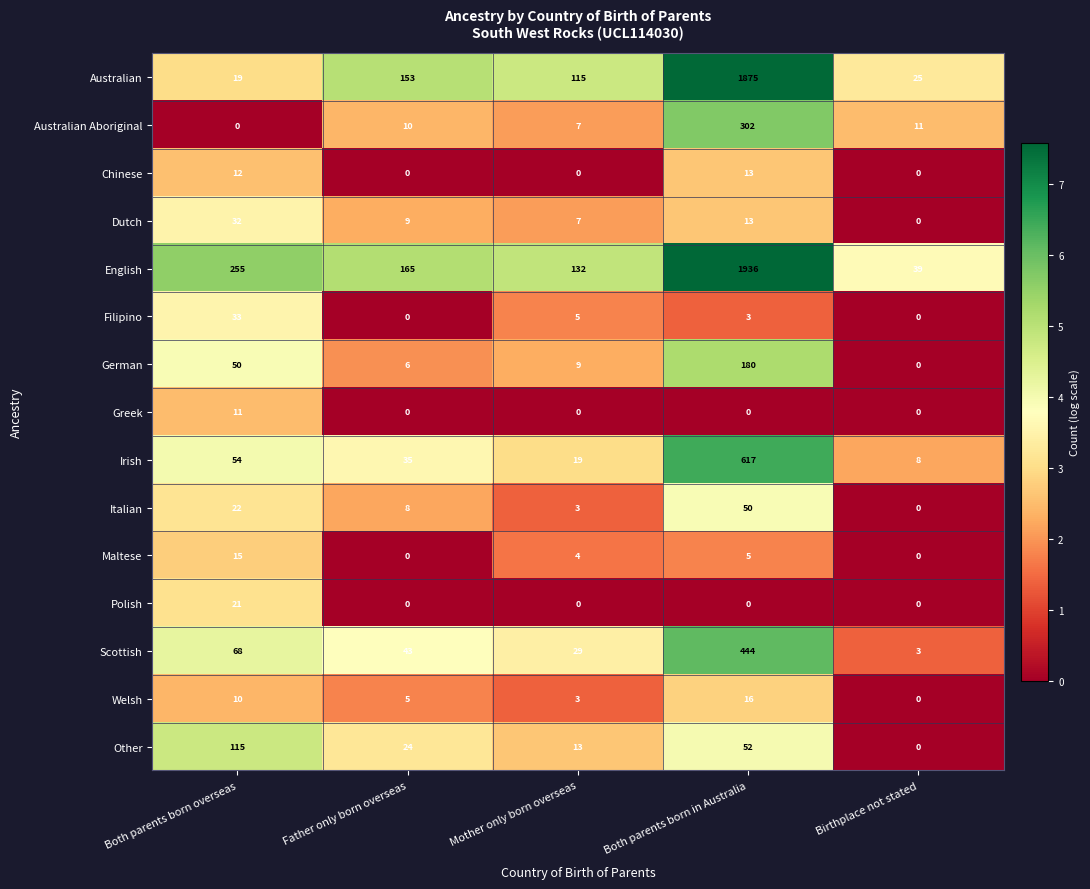

The value of English at Both parents born overseas is 91. True or false?

False